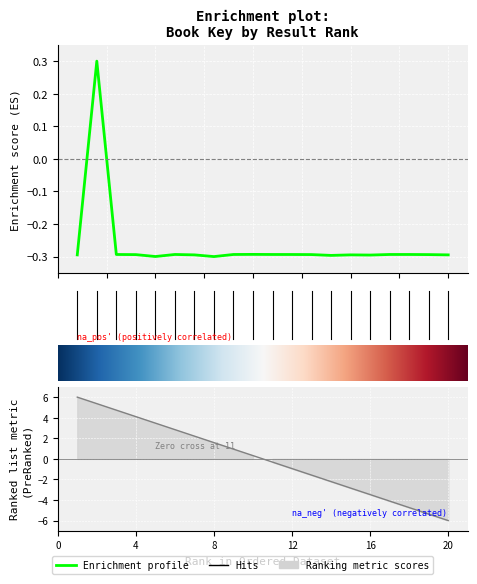

List the labels in order of value, largest first.

2, 10, 6, 17, 9, 18, 11, 3, 12, 13, 19, 4, 15, 7, 1, 20, 16, 14, 5, 8